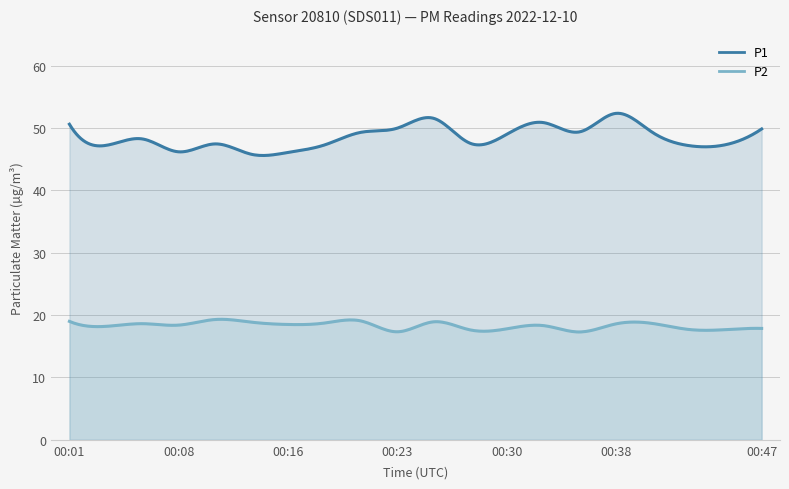

True or false: P1 and P2 intersect in this chart.

False